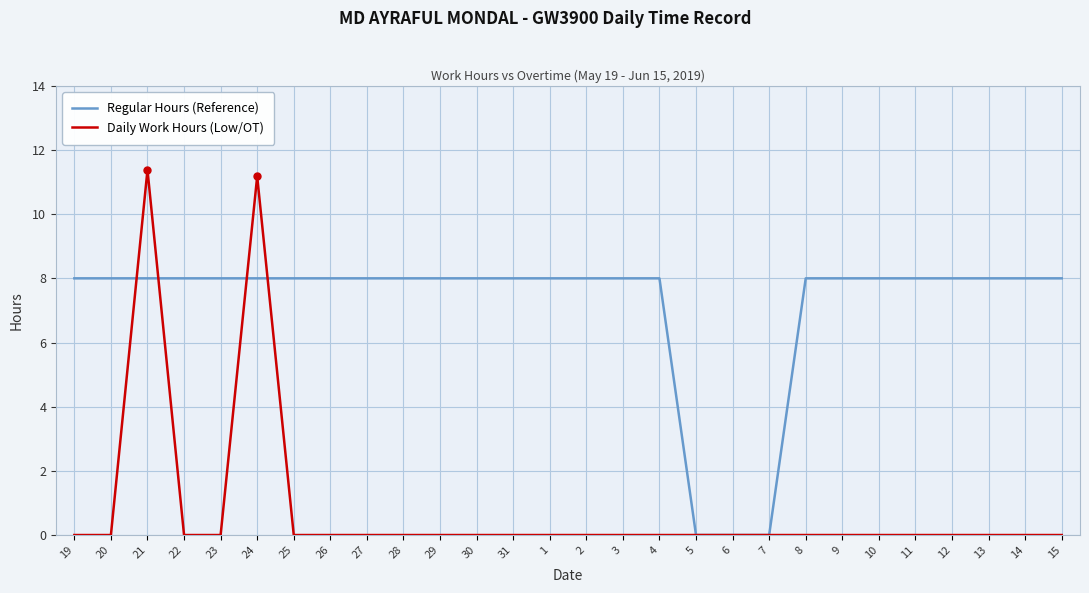

Where do Regular Hours (Reference) and Daily Work Hours (Low/OT) first cross each other?

20 and 21